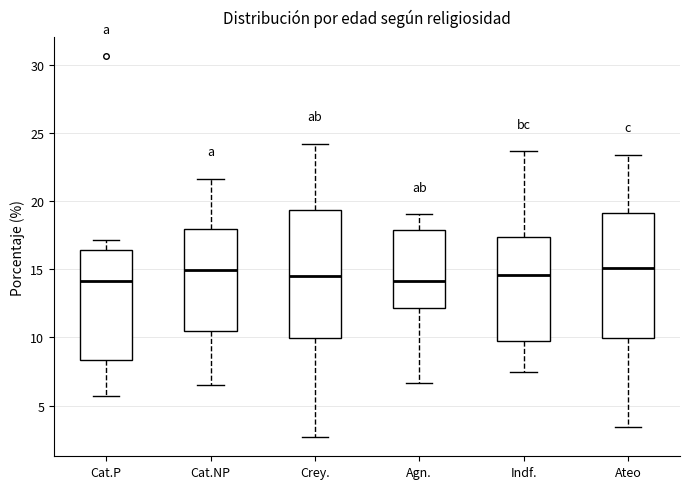

Reading left to right, transcribe this box plot: for each box, give where its median line is, the range the box spans, and where its two whiskers end, as read against the y-axis. The values are not printed on the chart, so give them approximately, as read against the axis.

Cat.P: median 14.0, box 8.5 to 16.5, whiskers 5.5 to 17.0
Cat.NP: median 15.0, box 10.5 to 18.0, whiskers 6.5 to 21.5
Crey.: median 14.5, box 10.0 to 19.5, whiskers 2.5 to 24.0
Agn.: median 14.0, box 12.0 to 18.0, whiskers 6.5 to 19.0
Indf.: median 14.5, box 9.5 to 17.5, whiskers 7.5 to 23.5
Ateo: median 15.0, box 10.0 to 19.0, whiskers 3.5 to 23.5